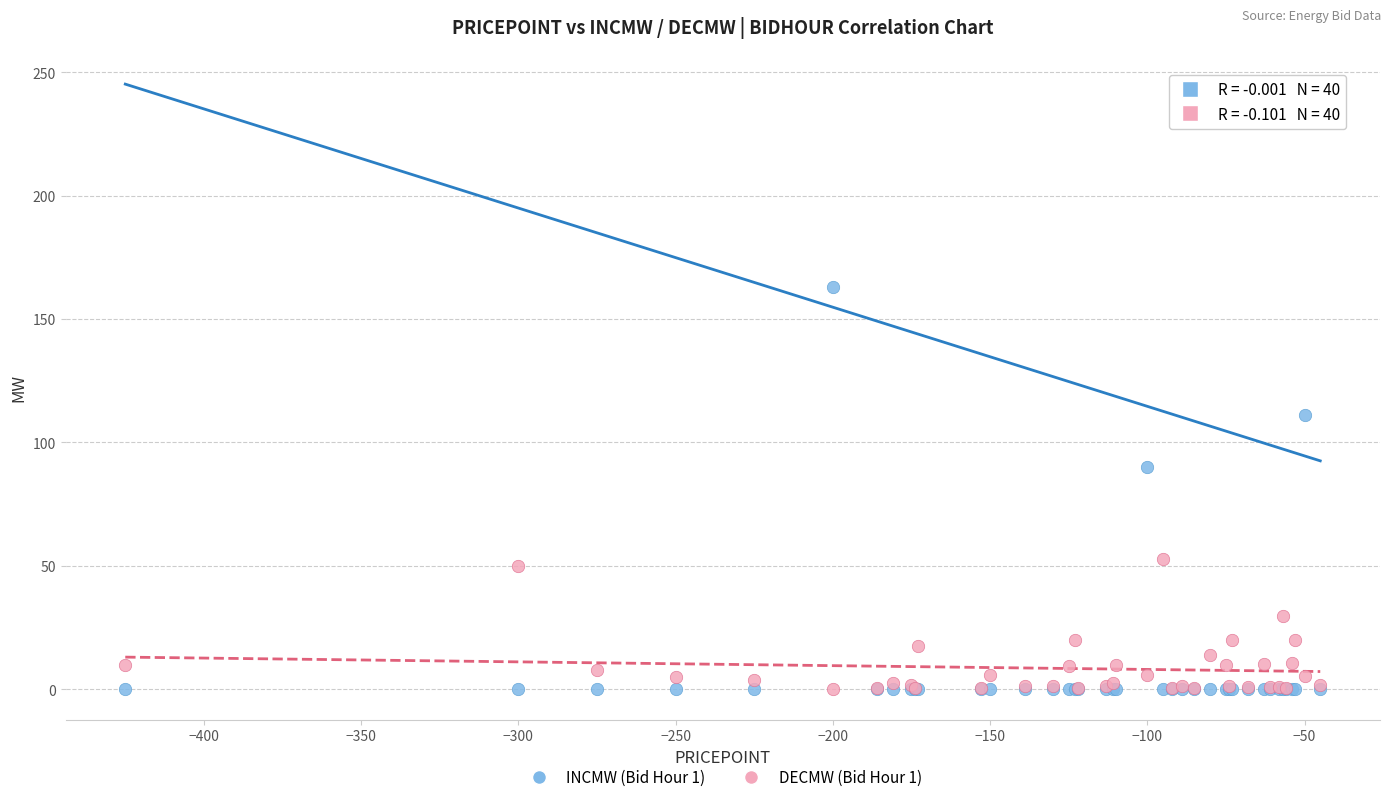

Across all series, what Y value is closest to 81?

90.0